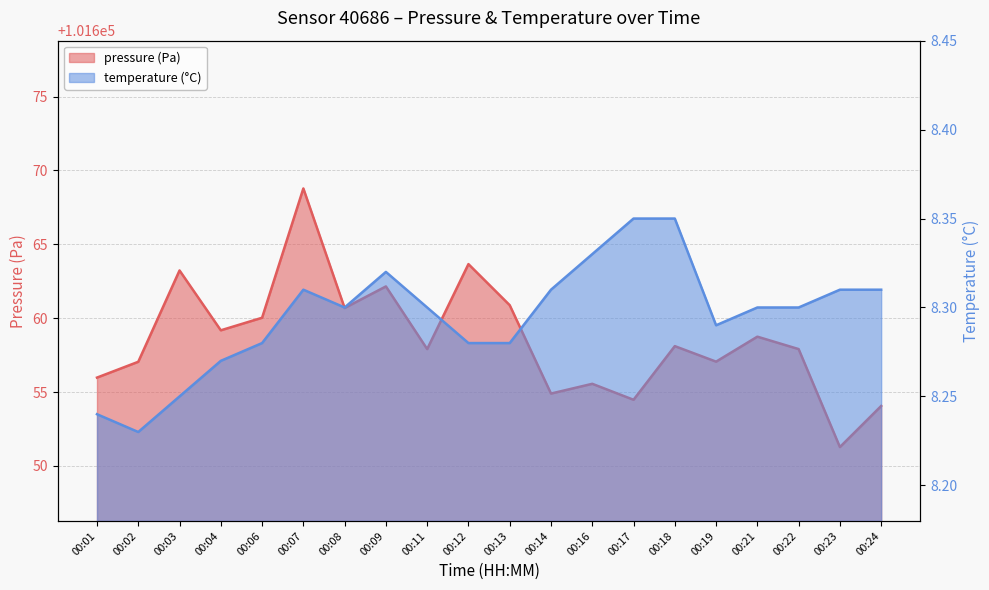

The value of pressure at 00:19 is 101657.1. True or false?

True